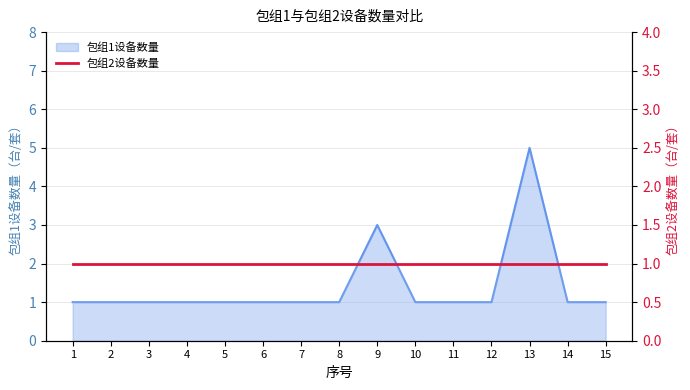

The chart shows a value of 1 at 1. True or false?

True